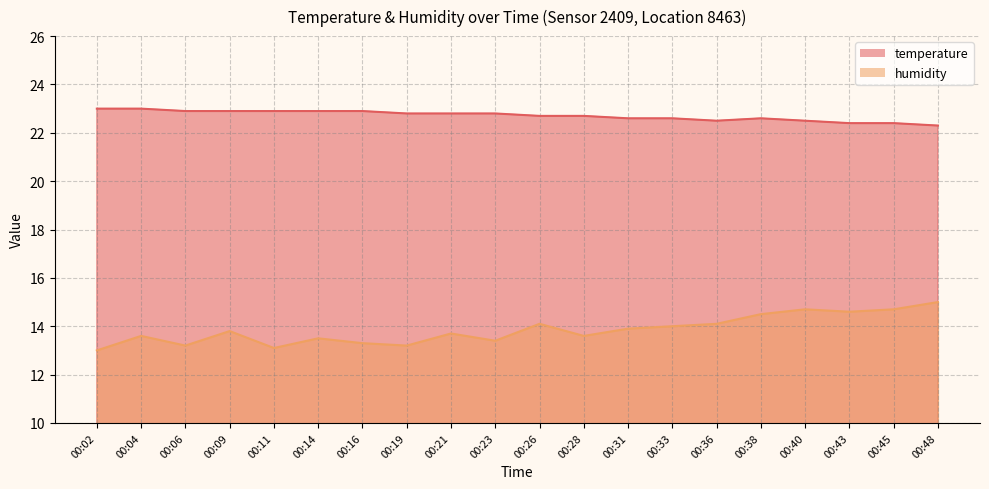

List the labels in order of temperature value, smallest first.

00:48, 00:43, 00:45, 00:36, 00:40, 00:31, 00:33, 00:38, 00:26, 00:28, 00:19, 00:21, 00:23, 00:06, 00:09, 00:11, 00:14, 00:16, 00:02, 00:04